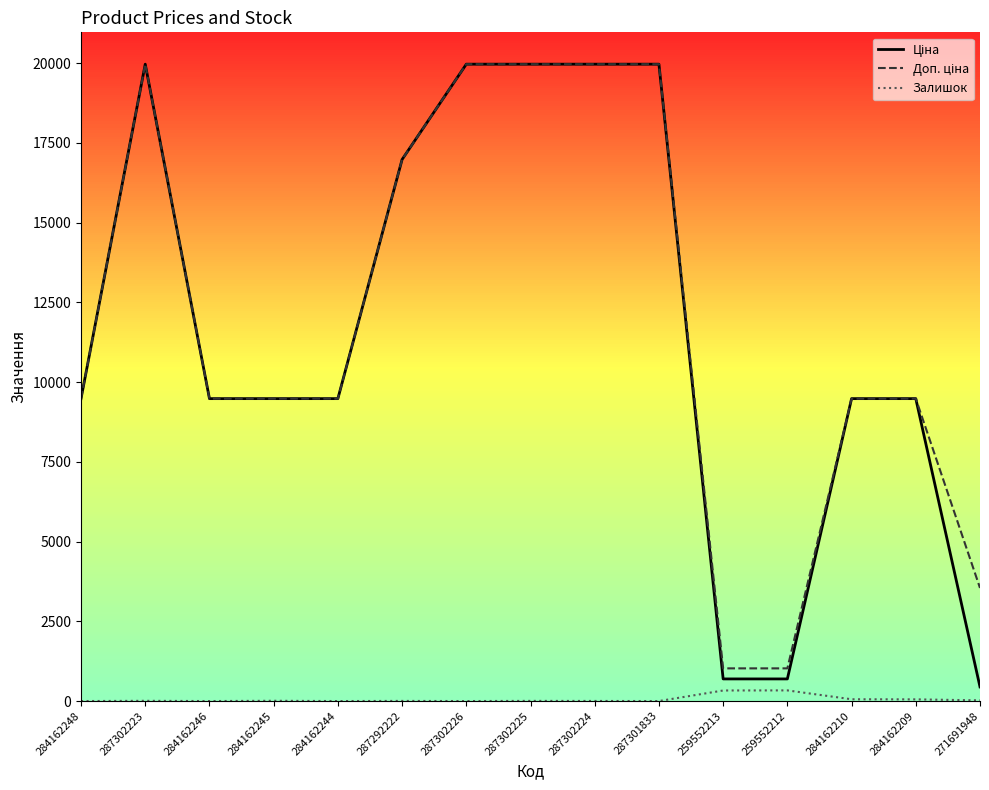

What is the greatest value displayed?

19964.2